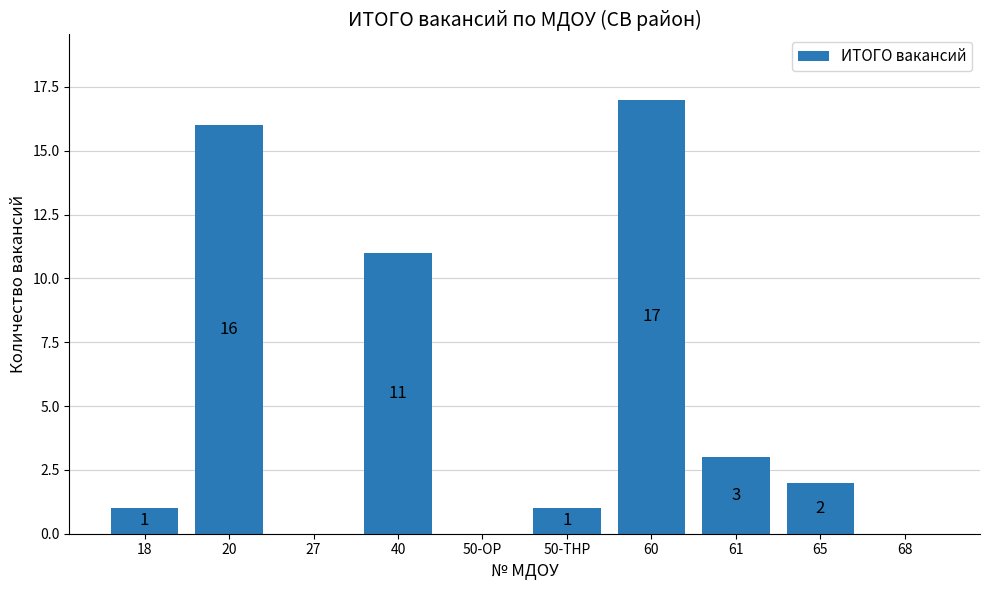

Is it true that the value at 50-ОР is 7?

False